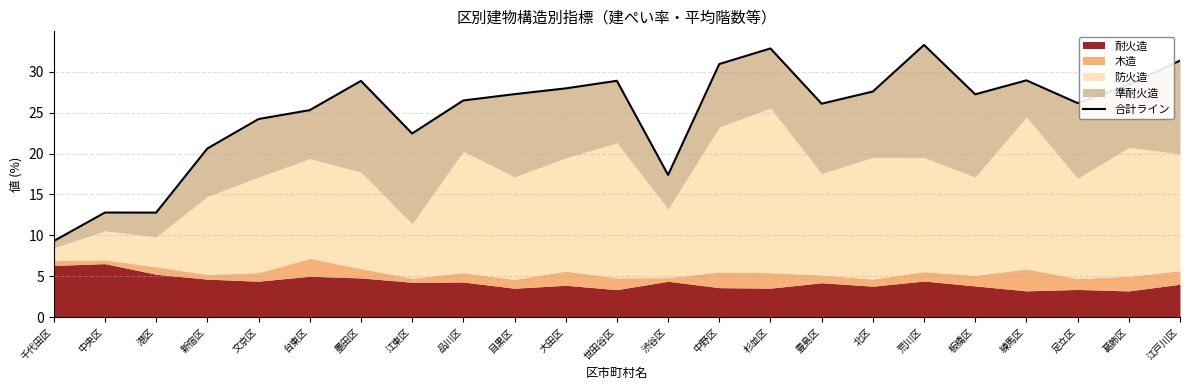

Rank the categories by value from highest to lowest.

荒川区, 杉並区, 江戸川区, 中野区, 練馬区, 世田谷区, 墨田区, 葛飾区, 大田区, 北区, 目黒区, 板橋区, 品川区, 足立区, 豊島区, 台東区, 文京区, 江東区, 新宿区, 渋谷区, 中央区, 港区, 千代田区